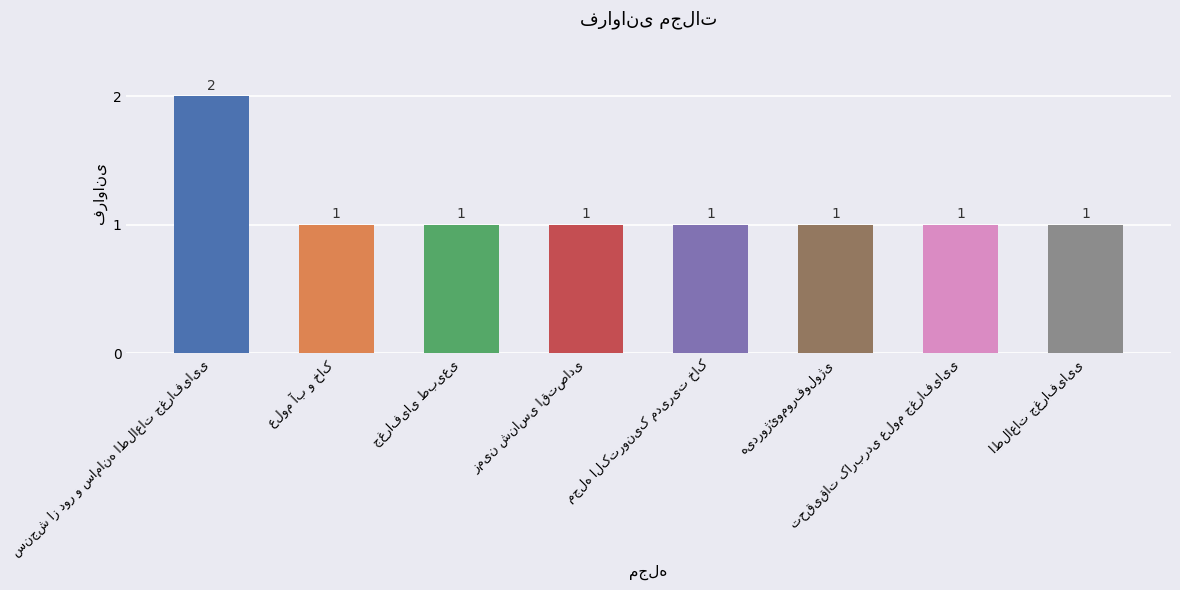

What is the sum of all values?

9